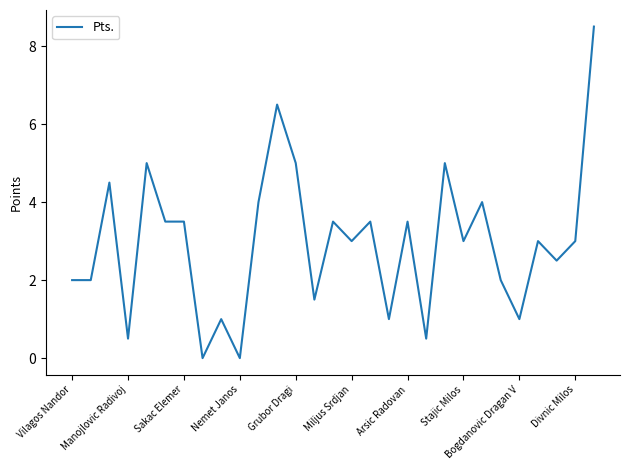

How many series are shown in this chart?

1